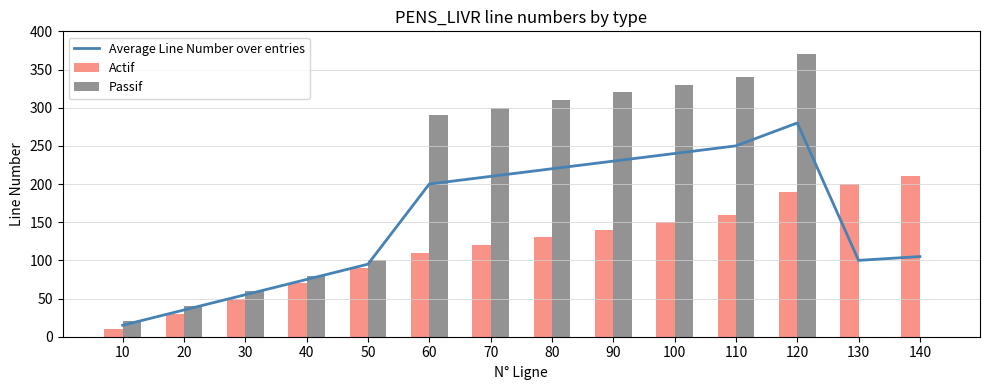

At which label does Average Line Number over entries first exceed 200?

70